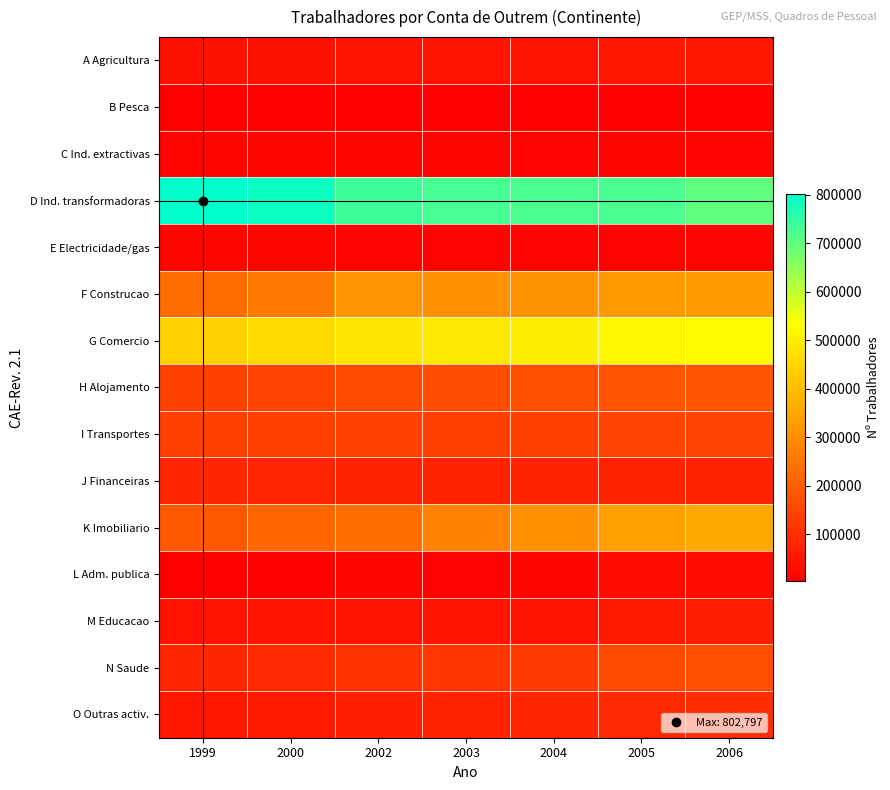

How many series are shown in this chart?

15